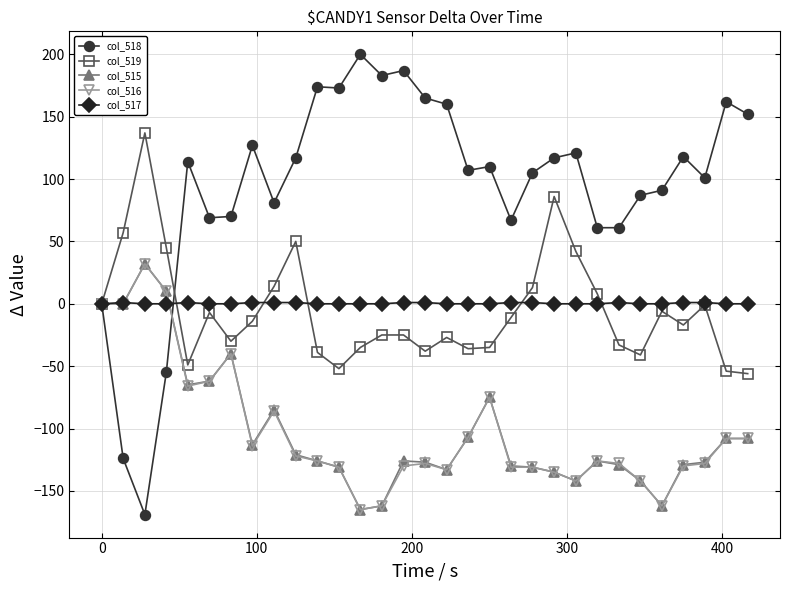

What is the value of the col_516 point at the 4th from the left?

10